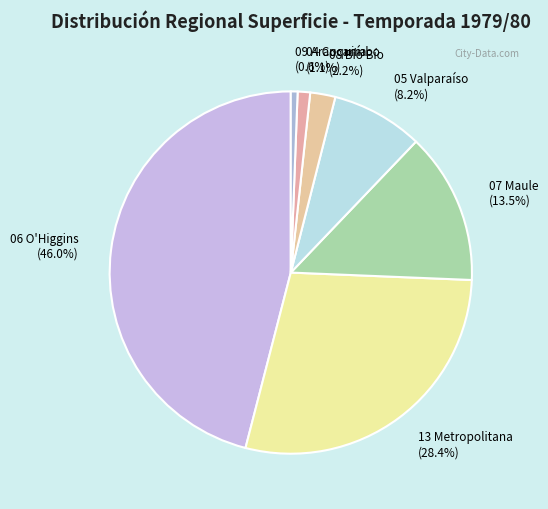

To the nearest percent, what is the combined percentage of 08 Bío Bío and 05 Valparaíso?

10%